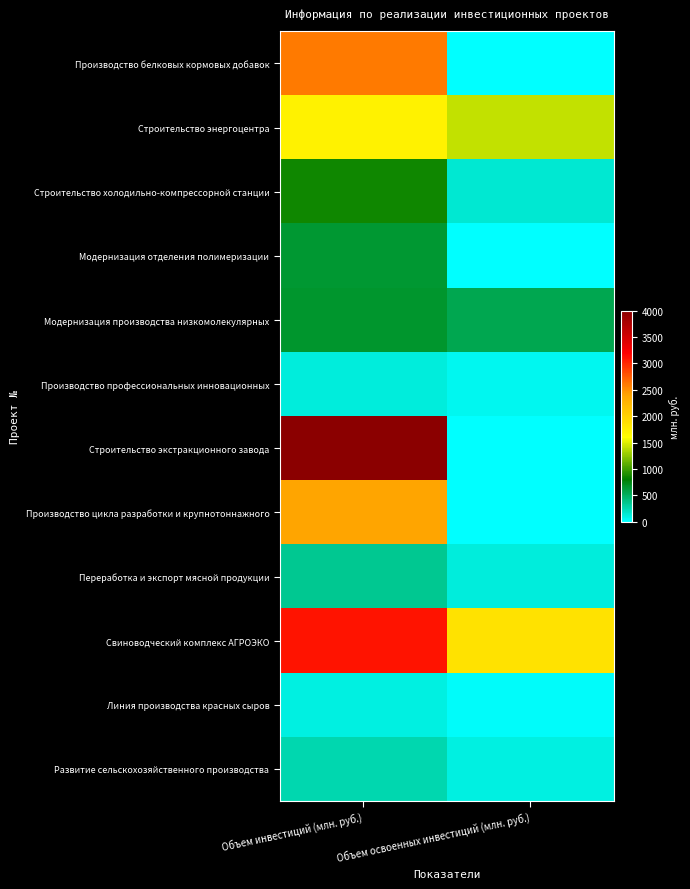

Reading left to right, list all the values displayed in this chart.

Производство белковых кормовых добавок: Объем инвестиций (млн. руб.)=2600.0	Объем освоенных инвестиций (млн. руб.)=13.6
Строительство энергоцентра: Объем инвестиций (млн. руб.)=1716.0	Объем освоенных инвестиций (млн. руб.)=1412.0
Строительство холодильно-компрессорной станции: Объем инвестиций (млн. руб.)=846.7	Объем освоенных инвестиций (млн. руб.)=154.9
Модернизация отделения полимеризации: Объем инвестиций (млн. руб.)=650.0	Объем освоенных инвестиций (млн. руб.)=9.1
Модернизация производства низкомолекулярных: Объем инвестиций (млн. руб.)=663.1	Объем освоенных инвестиций (млн. руб.)=552.0
Производство профессиональных инновационных: Объем инвестиций (млн. руб.)=124.0	Объем освоенных инвестиций (млн. руб.)=48.4
Строительство экстракционного завода: Объем инвестиций (млн. руб.)=4000.0	Объем освоенных инвестиций (млн. руб.)=0.0
Производство цикла разработки и крупнотоннажного: Объем инвестиций (млн. руб.)=2400.0	Объем освоенных инвестиций (млн. руб.)=3.6
Переработка и экспорт мясной продукции: Объем инвестиций (млн. руб.)=350.0	Объем освоенных инвестиций (млн. руб.)=123.8
Свиноводческий комплекс АГРОЭКО: Объем инвестиций (млн. руб.)=3102.0	Объем освоенных инвестиций (млн. руб.)=1859.0
Линия производства красных сыров: Объем инвестиций (млн. руб.)=100.0	Объем освоенных инвестиций (млн. руб.)=23.5
Развитие сельскохозяйственного производства: Объем инвестиций (млн. руб.)=250.0	Объем освоенных инвестиций (млн. руб.)=107.1